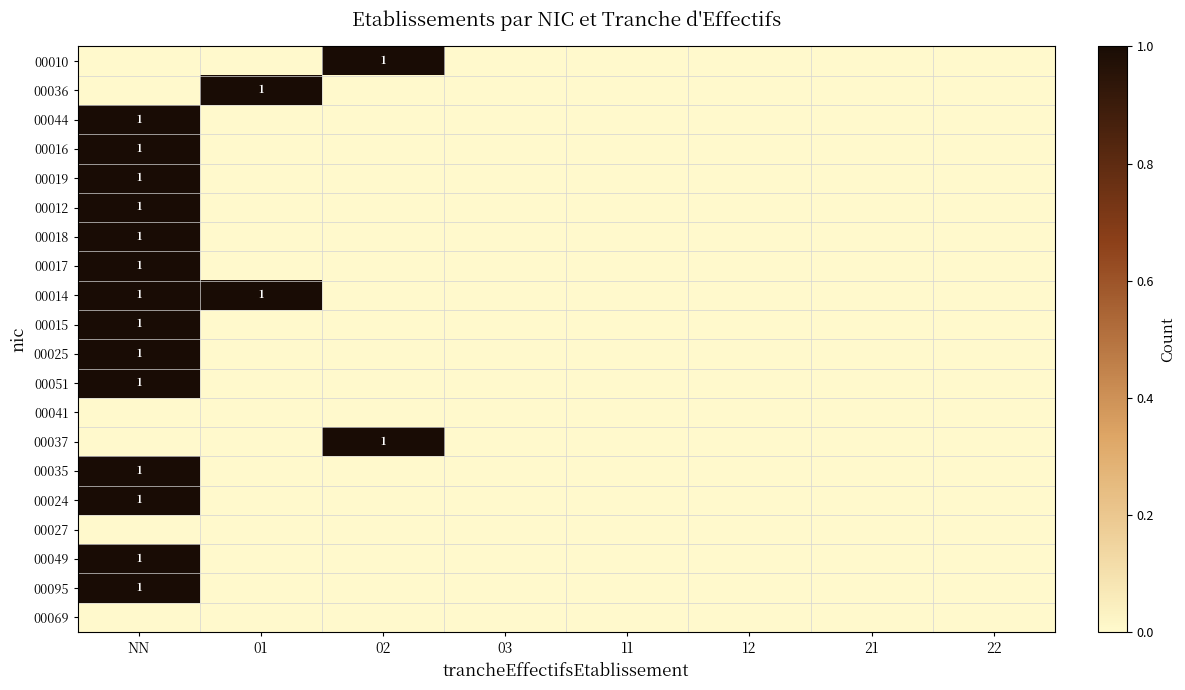

At which category is the sum across all series the highest?

NN